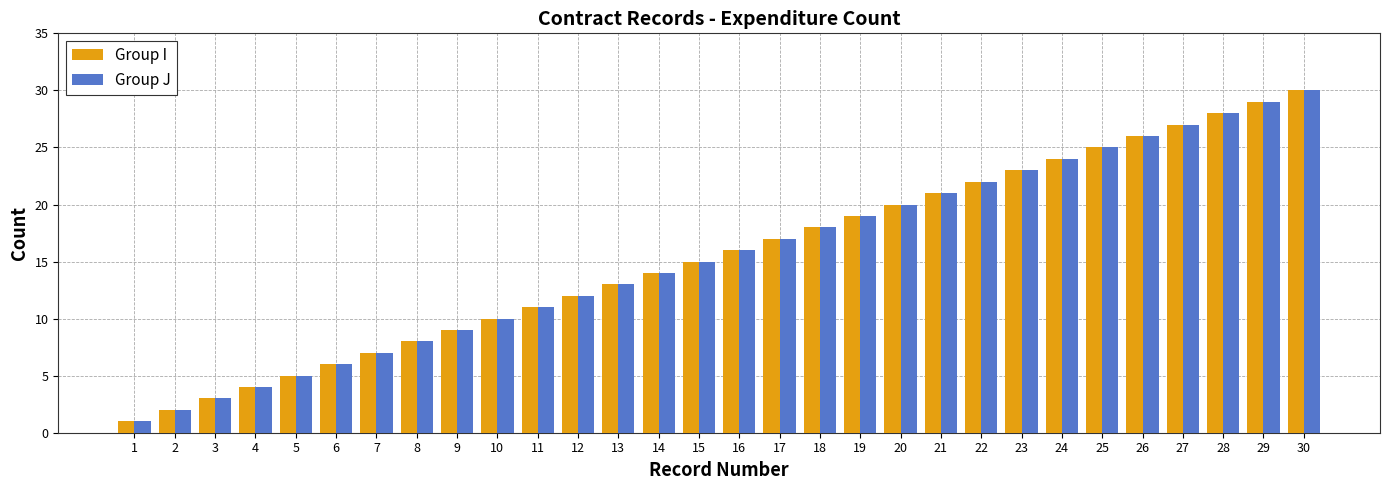

What is the total value across all series at 15?

30